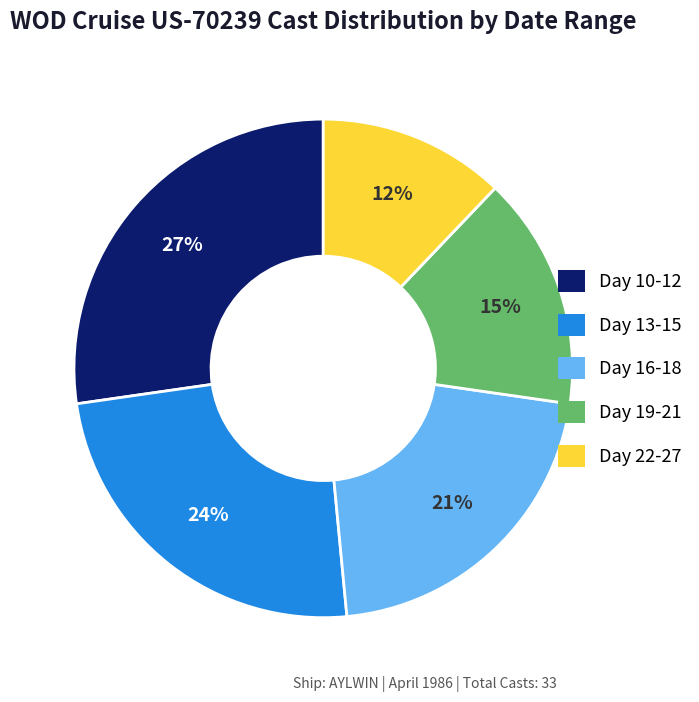

Between Day 22-27 and Day 19-21, which is larger?

Day 19-21